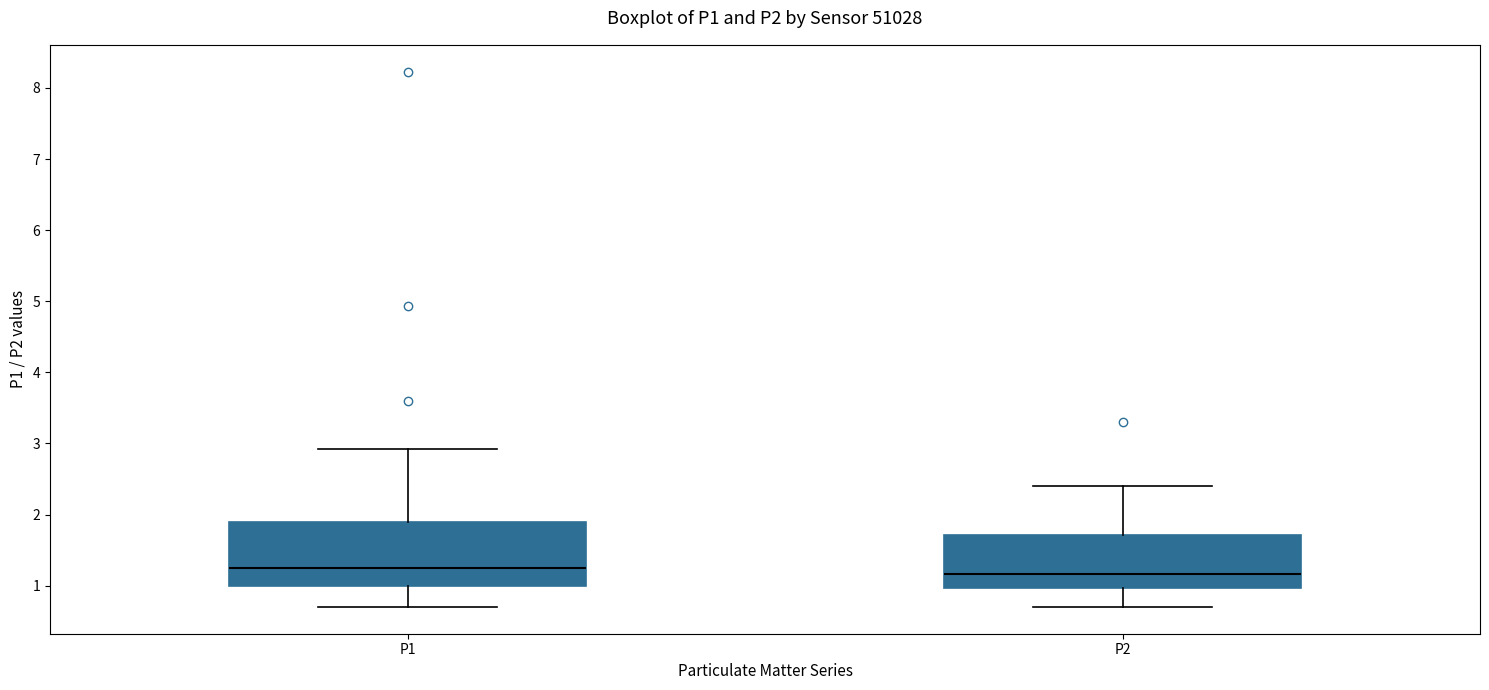

Comparing the boxes themselves (not the whiskers), which one is the tallest?

P1